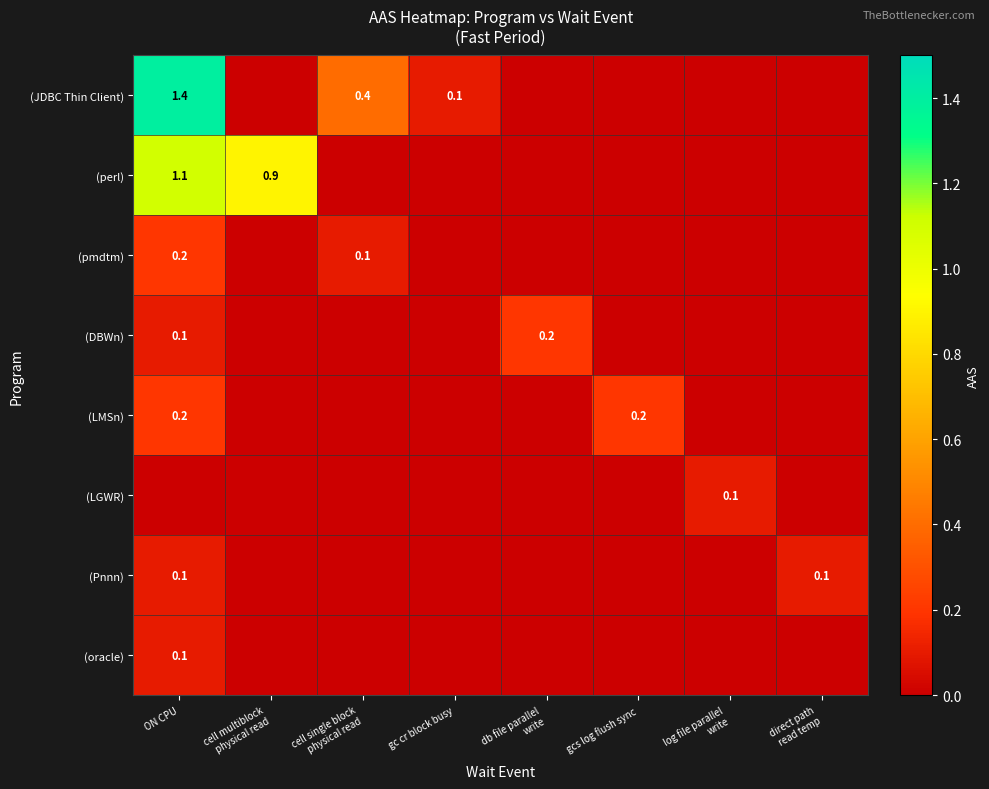

True or false: (Pnnn) has a value of 0.1 at ON CPU.

True